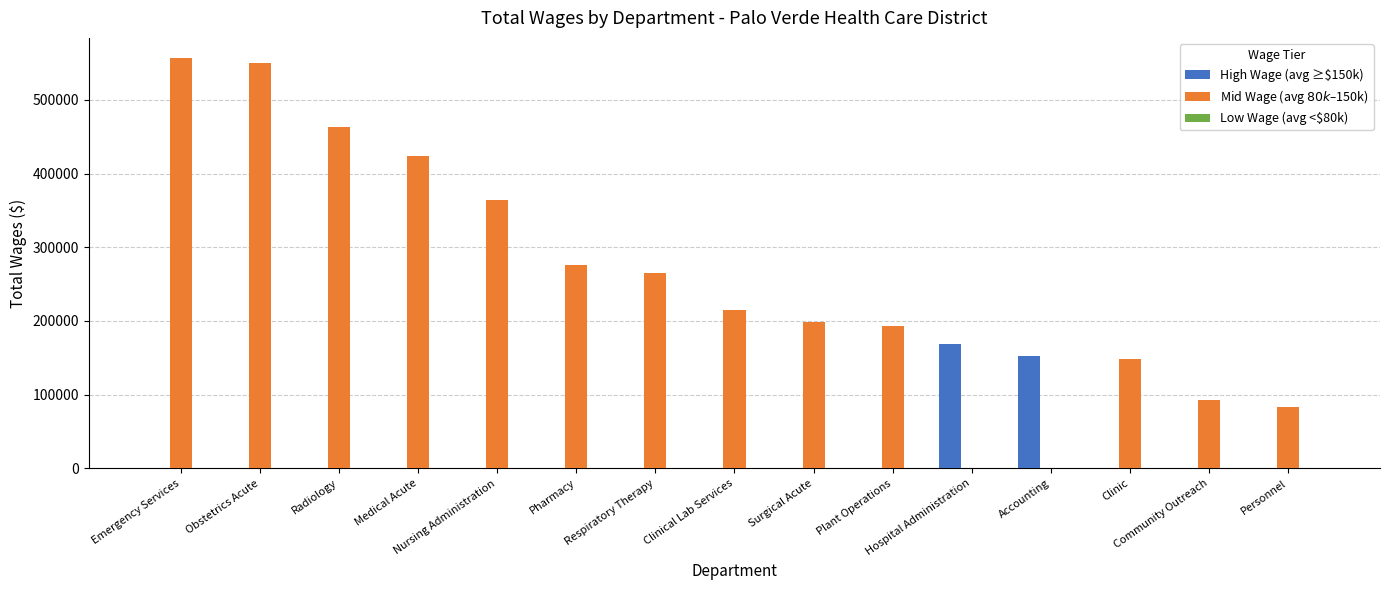

How many distinct data groups are displayed?

2